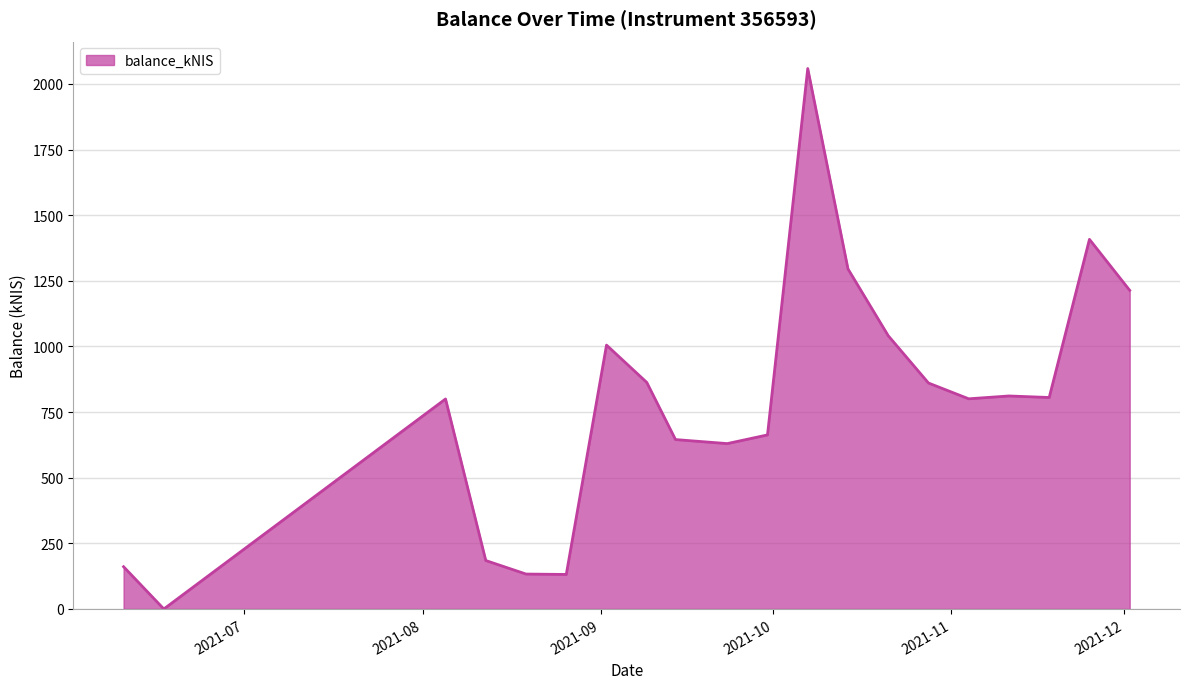

How many lines are shown in the chart?

1